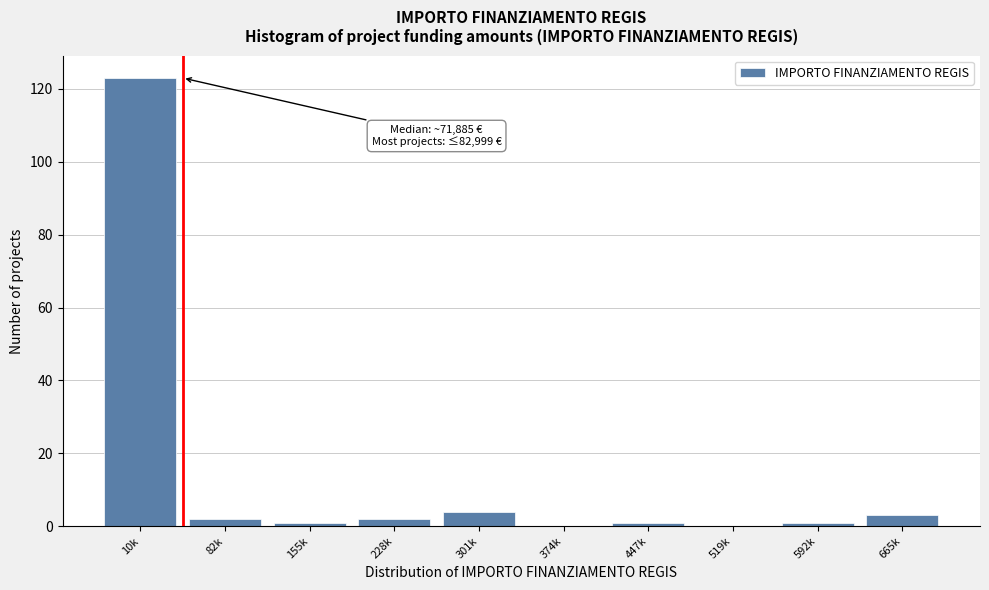

Reading right to left, transcribe all the data shown in this chart.

665k=3	592k=1	519k=0	447k=1	374k=0	301k=4	228k=2	155k=1	82k=2	10k=123